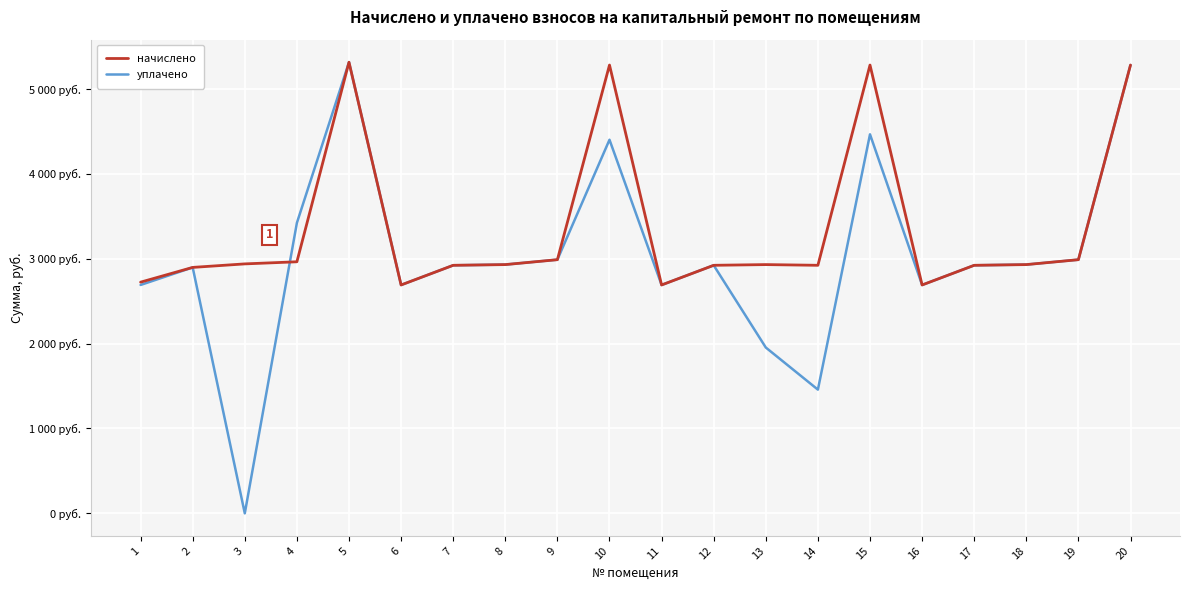

Reading left to right, list all the values displayed in this chart.

начислено: 2724.1	2898.0	2939.4	2964.2	5315.8	2691.0	2922.8	2931.1	2989.1	5282.6	2691.0	2922.8	2931.1	2922.8	5282.6	2691.0	2922.8	2931.1	2989.1	5282.6
уплачено: 2691.2	2898.0	0.0	3422.5	5315.8	2691.0	2922.8	2931.1	2989.1	4402.3	2691.0	2922.8	1954.1	1457.9	4466.0	2691.0	2922.8	2931.1	2989.1	5282.6